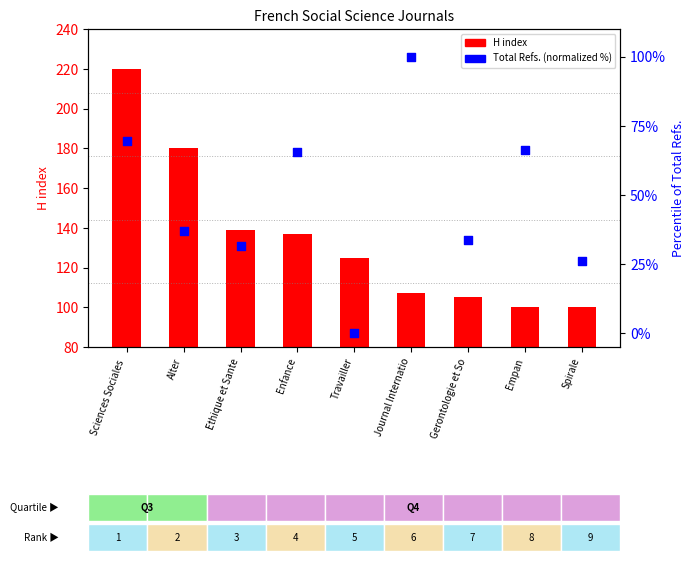

What are all the series names shown in the legend?

H index, Total Refs. (normalized %)